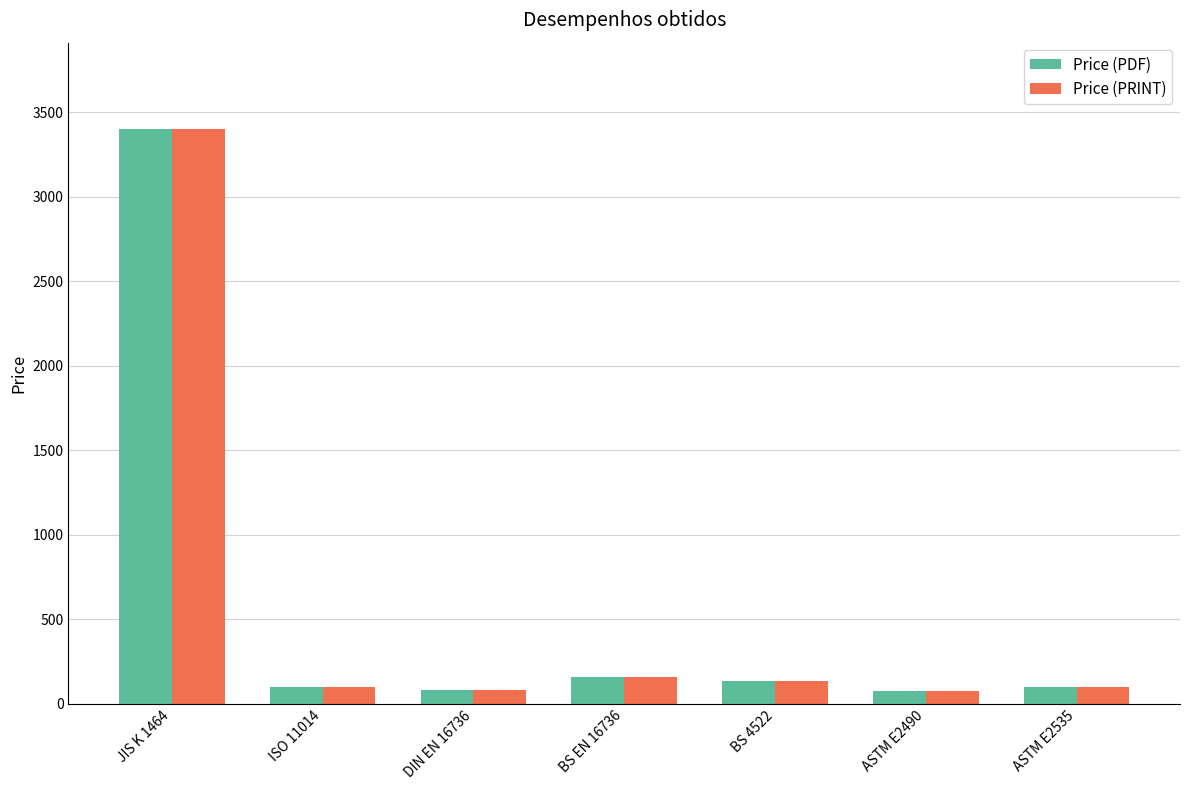

How many groups of bars are there?

7